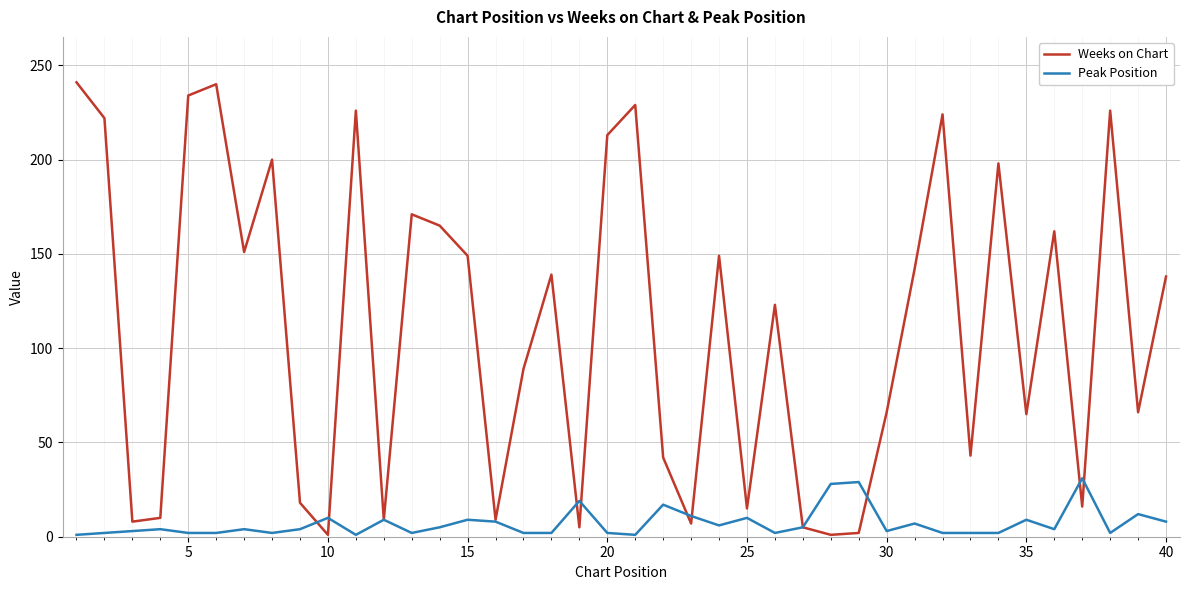

What is the minimum value shown in the chart?

1